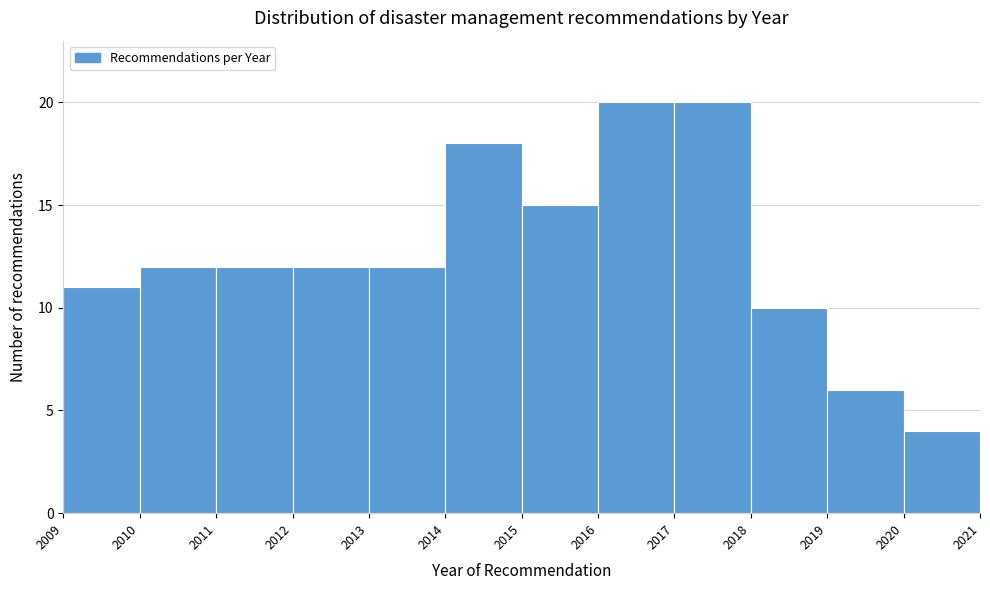

What is the height of the bar covering 2009 to 2010 on the x-axis? The values are not printed on the chart, so give them approximately, as read against the axis.

11